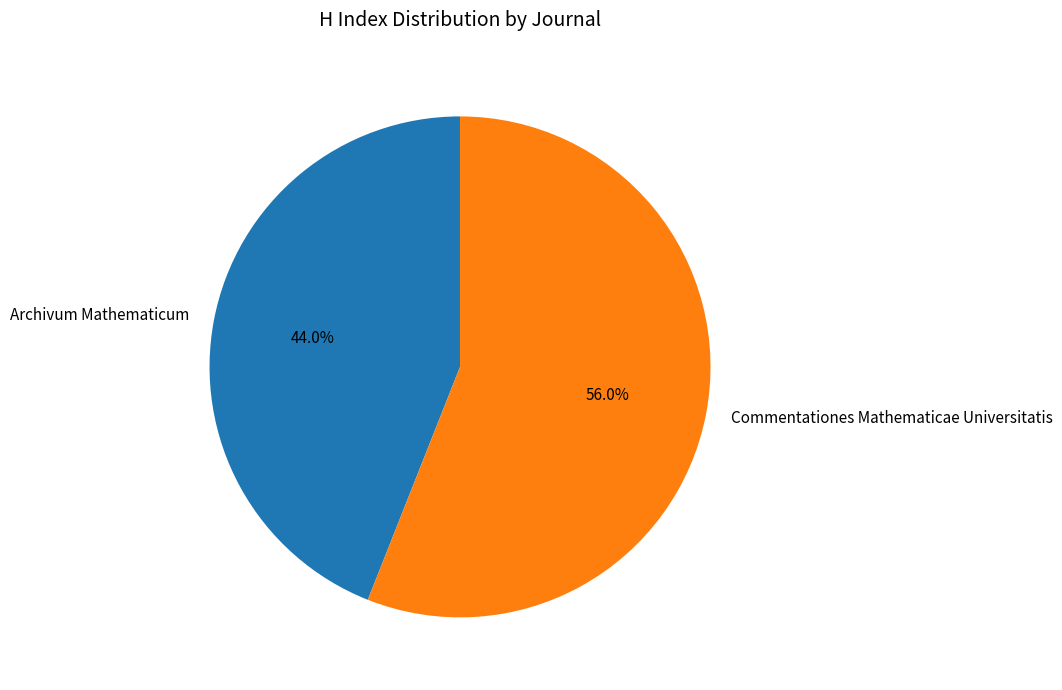

Which slice is the smallest?

Archivum Mathematicum